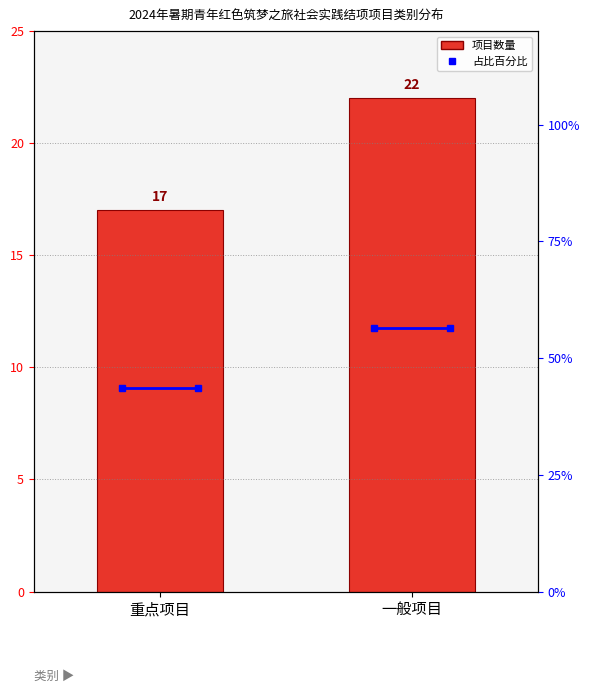

What is the difference between the values at 重点项目 and 一般项目?

5